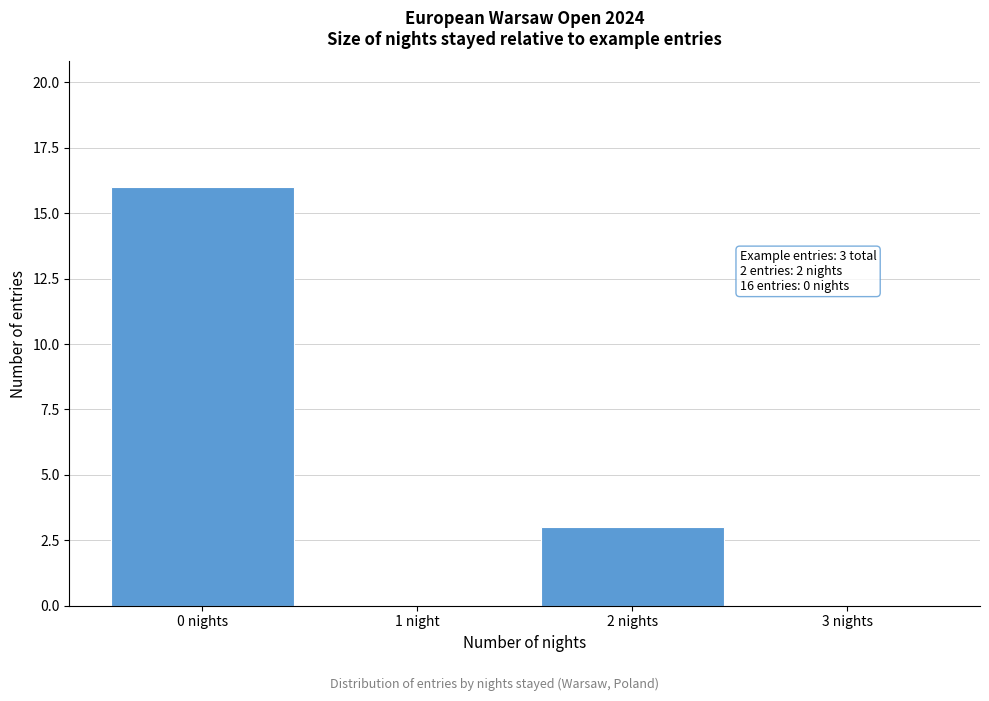

Reading right to left, list all the values displayed in this chart.

3 nights=0	2 nights=3	1 night=0	0 nights=16